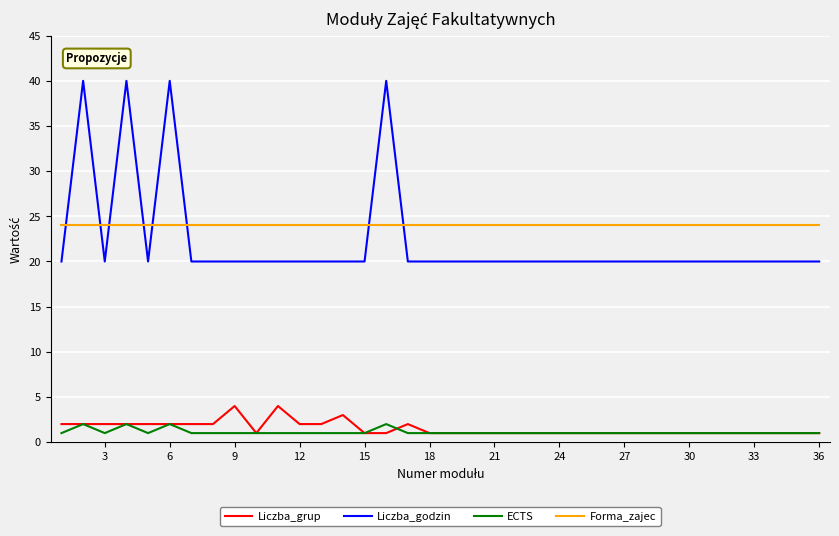

Reading left to right, list all the values displayed in this chart.

Liczba_grup: 2	2	2	2	2	2	2	2	4	1	4	2	2	3	1	1	2	1	1	1	1	1	1	1	1	1	1	1	1	1	1	1	1	1	1	1
Liczba_godzin: 20	40	20	40	20	40	20	20	20	20	20	20	20	20	20	40	20	20	20	20	20	20	20	20	20	20	20	20	20	20	20	20	20	20	20	20
ECTS: 1	2	1	2	1	2	1	1	1	1	1	1	1	1	1	2	1	1	1	1	1	1	1	1	1	1	1	1	1	1	1	1	1	1	1	1
Forma_zajec: 24	24	24	24	24	24	24	24	24	24	24	24	24	24	24	24	24	24	24	24	24	24	24	24	24	24	24	24	24	24	24	24	24	24	24	24